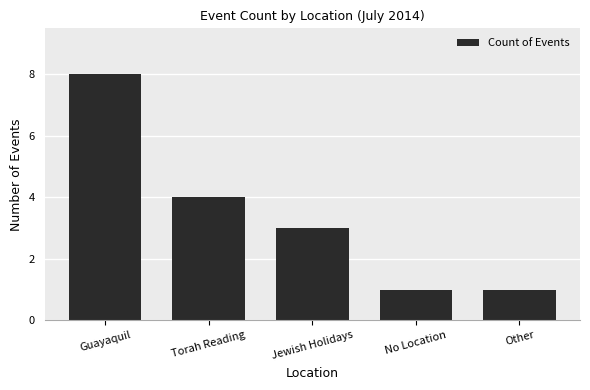

Reading left to right, what are all the values shown in this chart?

8	4	3	1	1